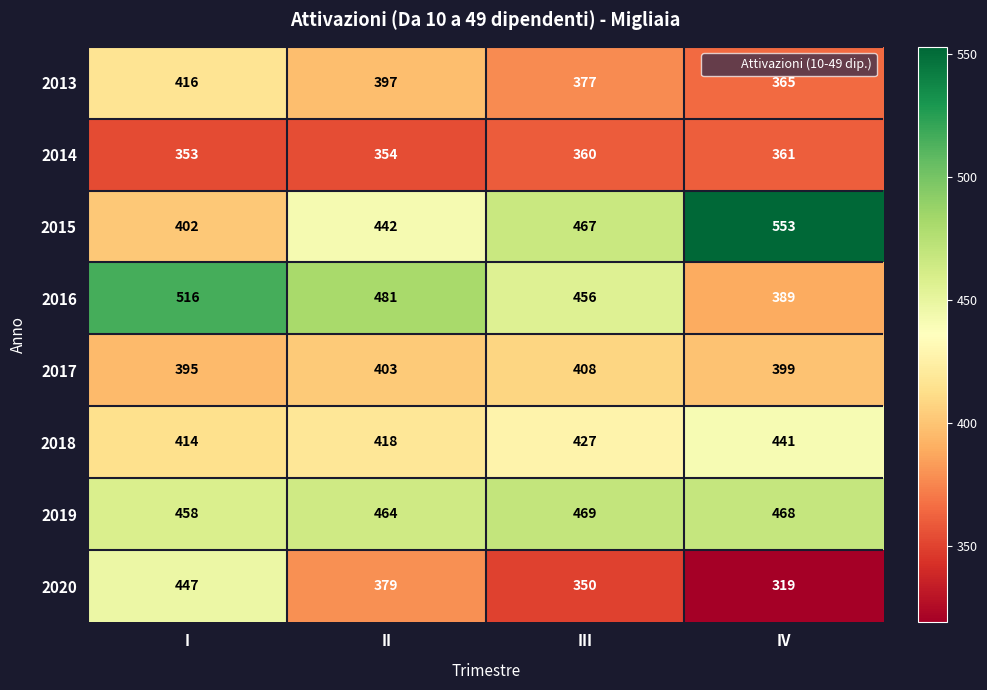

Which label corresponds to the largest value in the chart?

IV